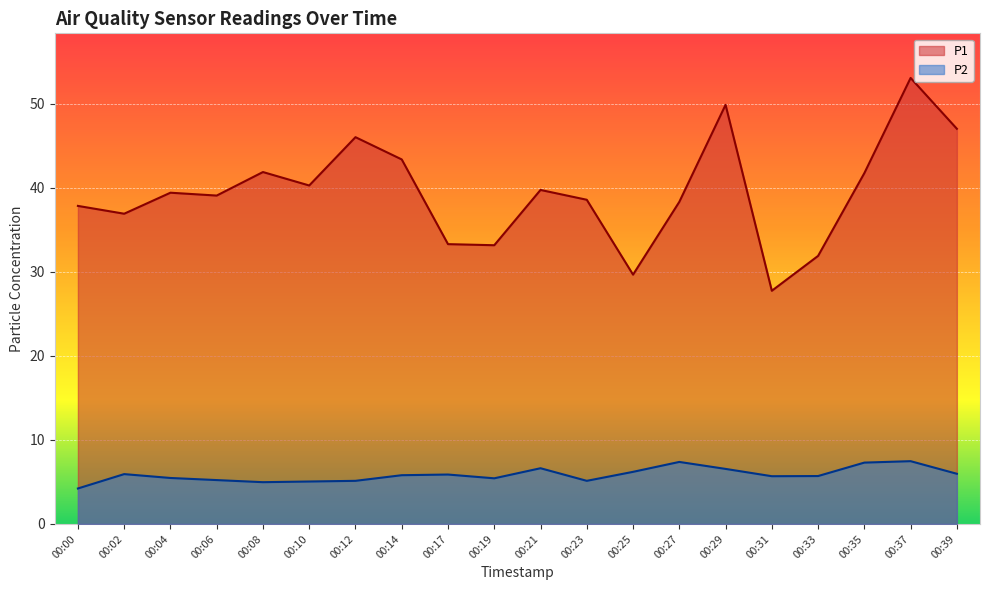

How many lines are shown in the chart?

2